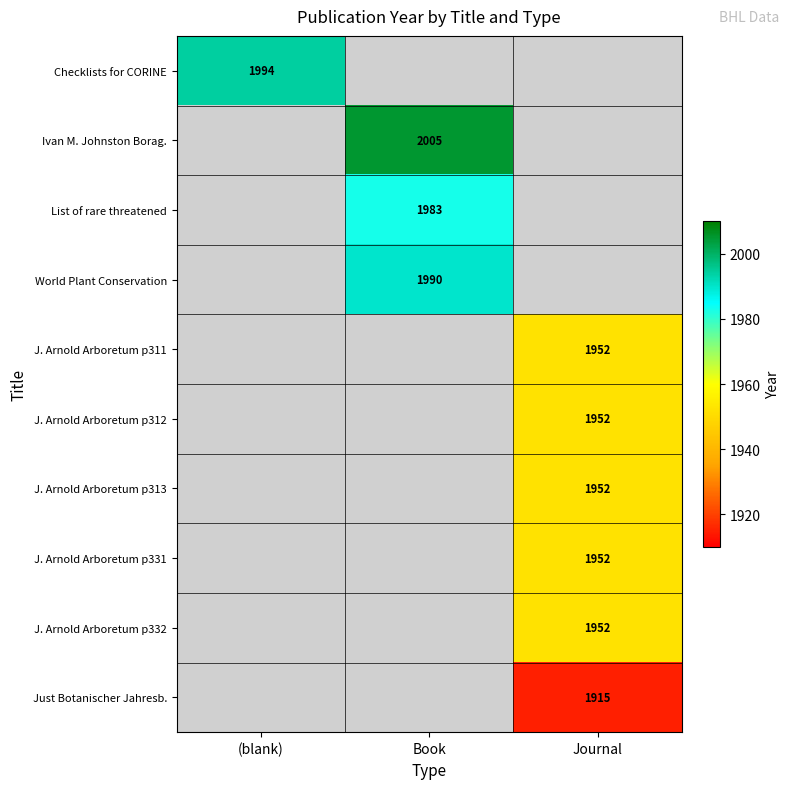

What is the minimum value shown in the chart?

1915.0